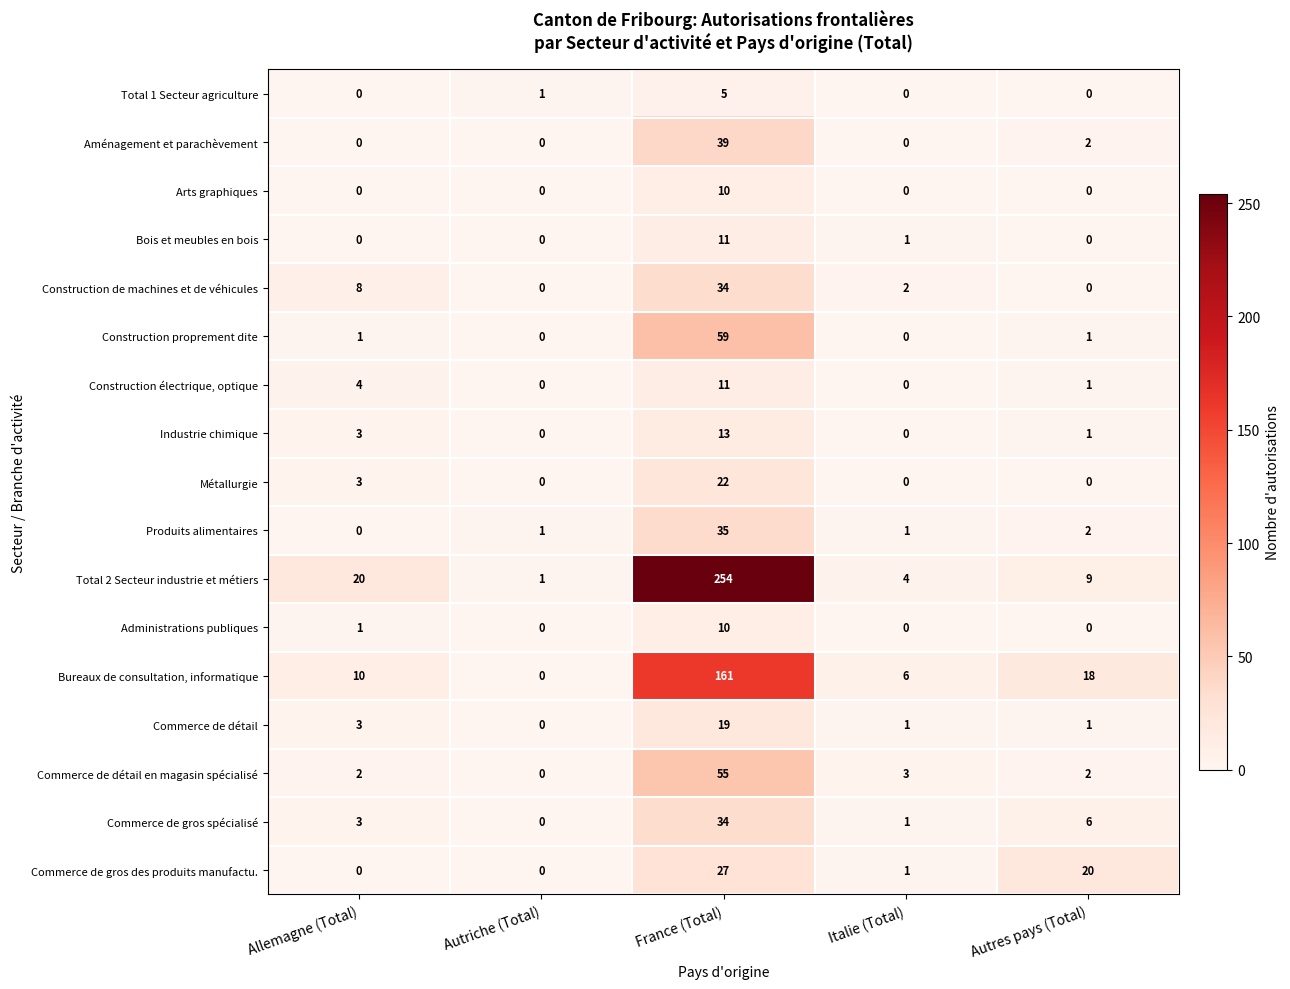

The Construction de machines et de véhicules series shows -14 at Autres pays (Total). True or false?

False